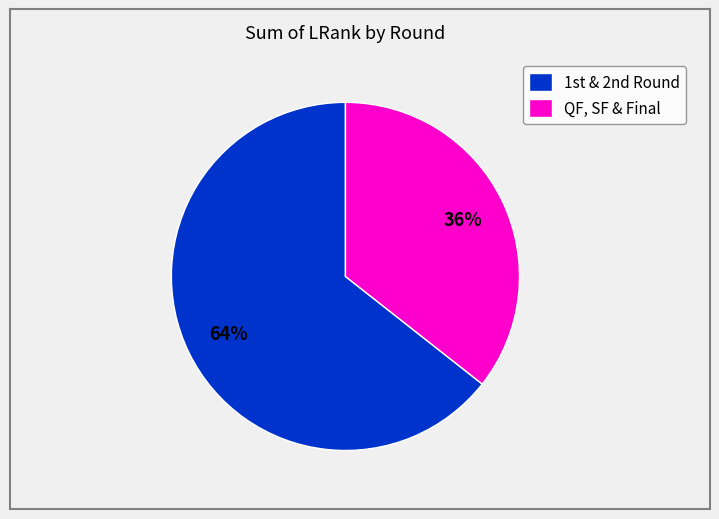

What is the largest slice in the pie chart?

1st & 2nd Round